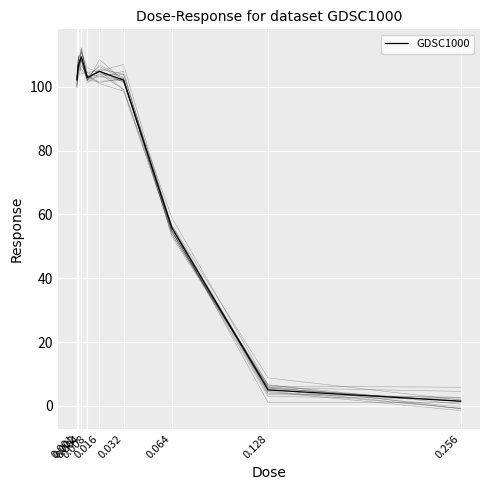

List the labels in order of value, smallest first.

0.256, 0.128, 0.064, 0.032, 0.001, 0.008, 0.016, 0.002, 0.004